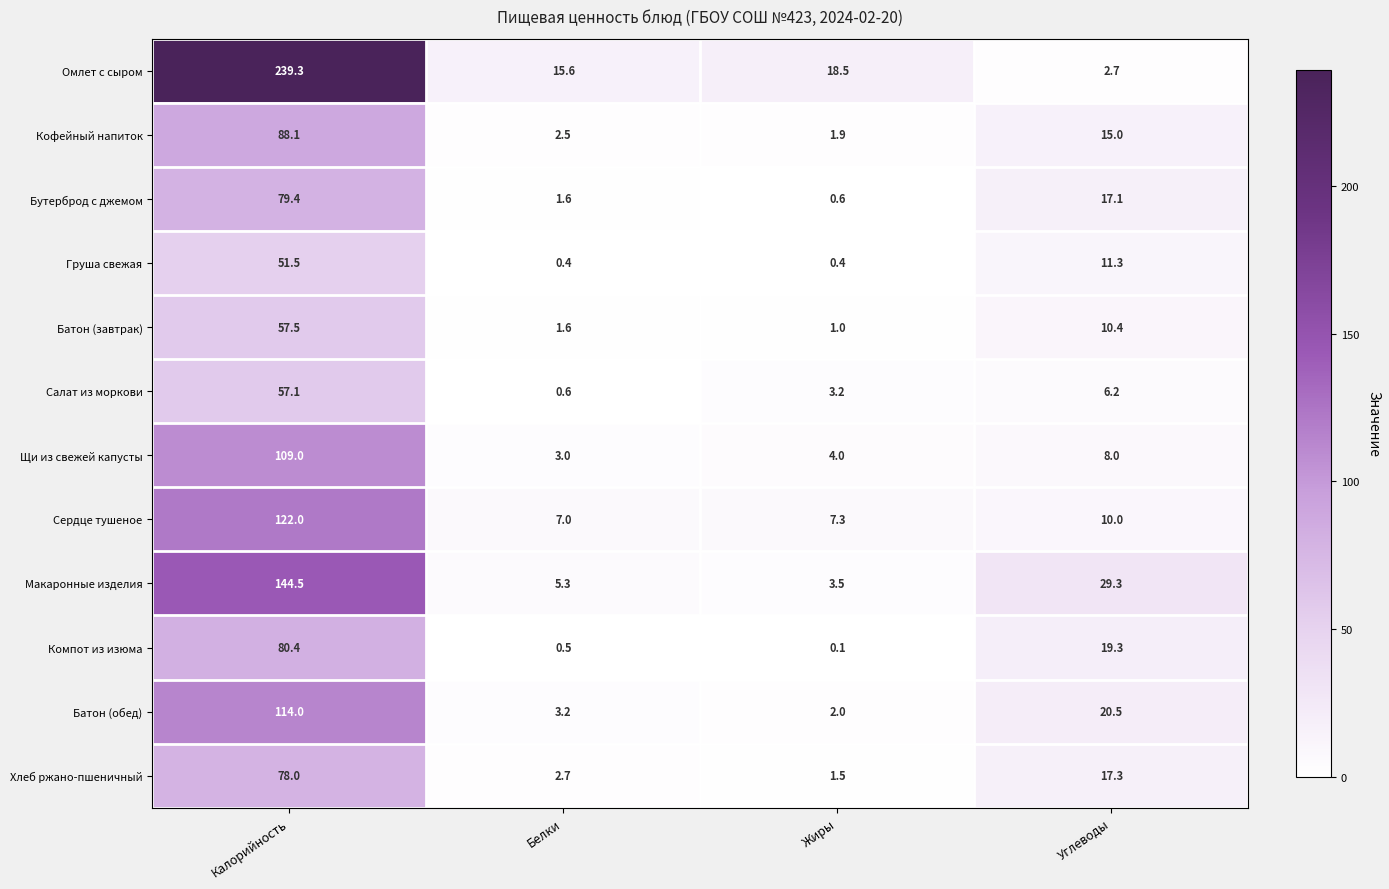

What is the maximum value shown in the chart?

239.3